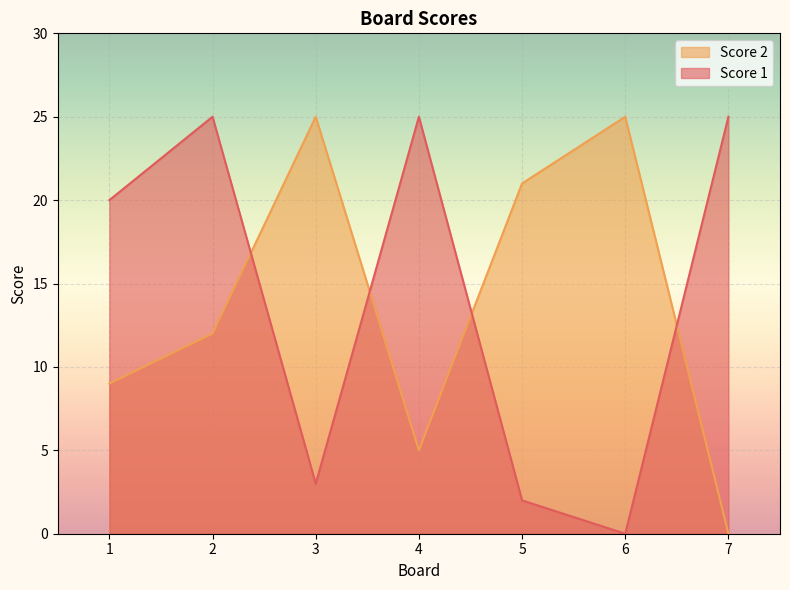

What is the average value of the Score 2 series?

14